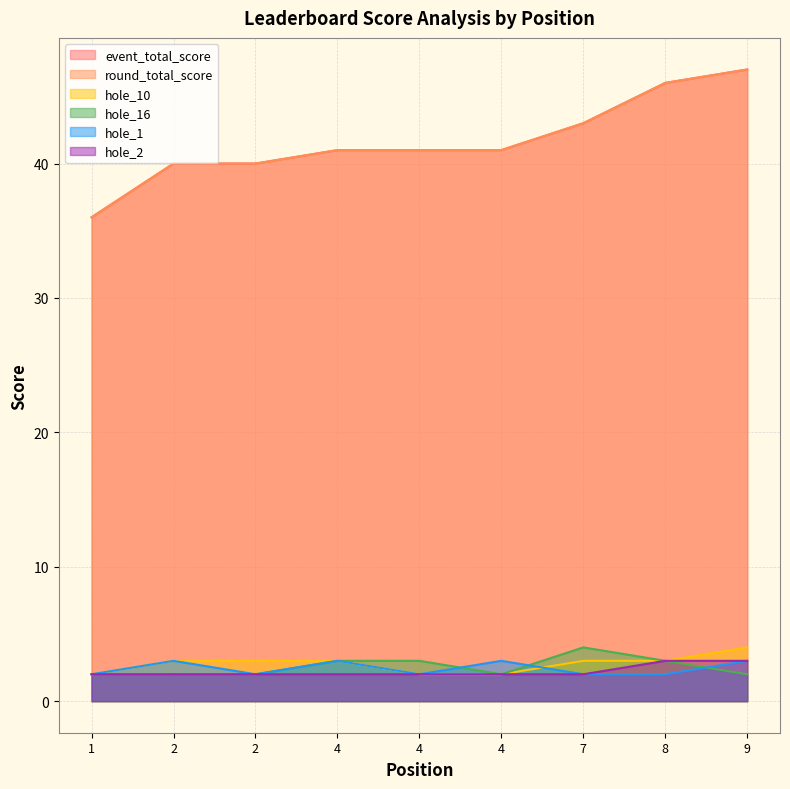

At 1, list the series in order from smallest to largest.

hole_10, hole_16, hole_1, hole_2, event_total_score, round_total_score